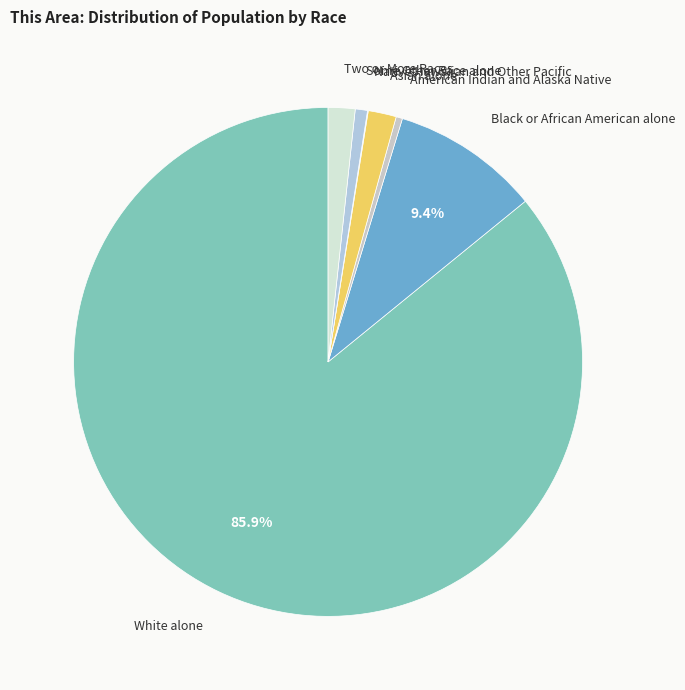

What is the ratio of the value at Some Other Race alone to the value at American Indian and Alaska Native?

1.9